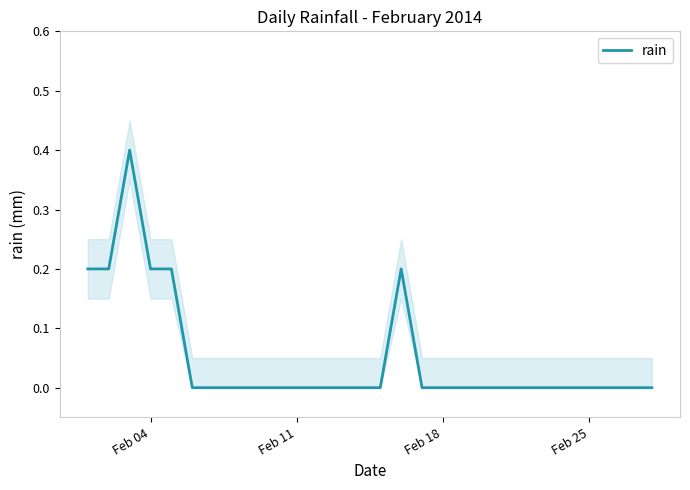

How many lines are shown in the chart?

1